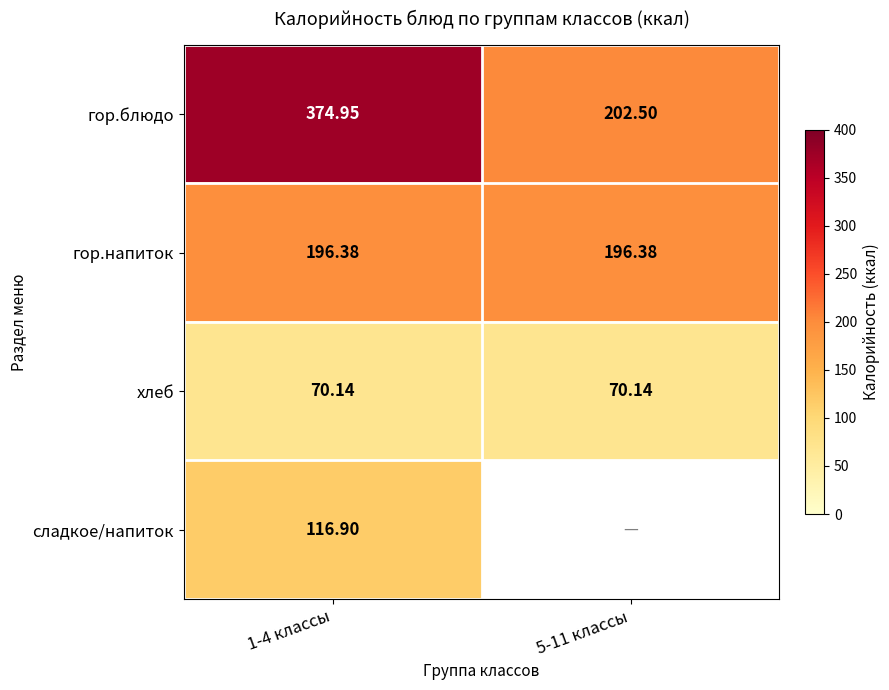

Rank the series at 1-4 классы from lowest to highest value.

хлеб, сладкое/напиток, гор.напиток, гор.блюдо